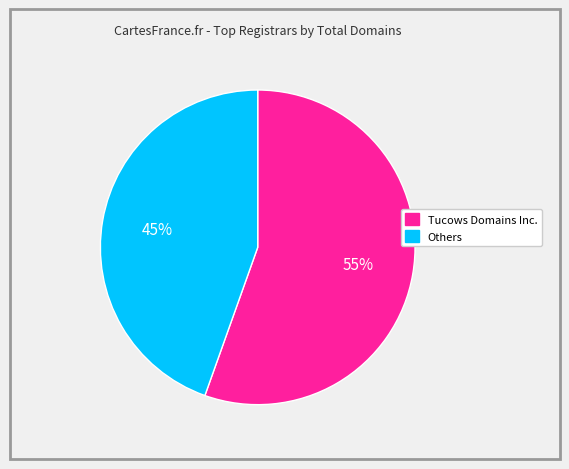

Is there any slice that represents more than half of the pie?

Yes